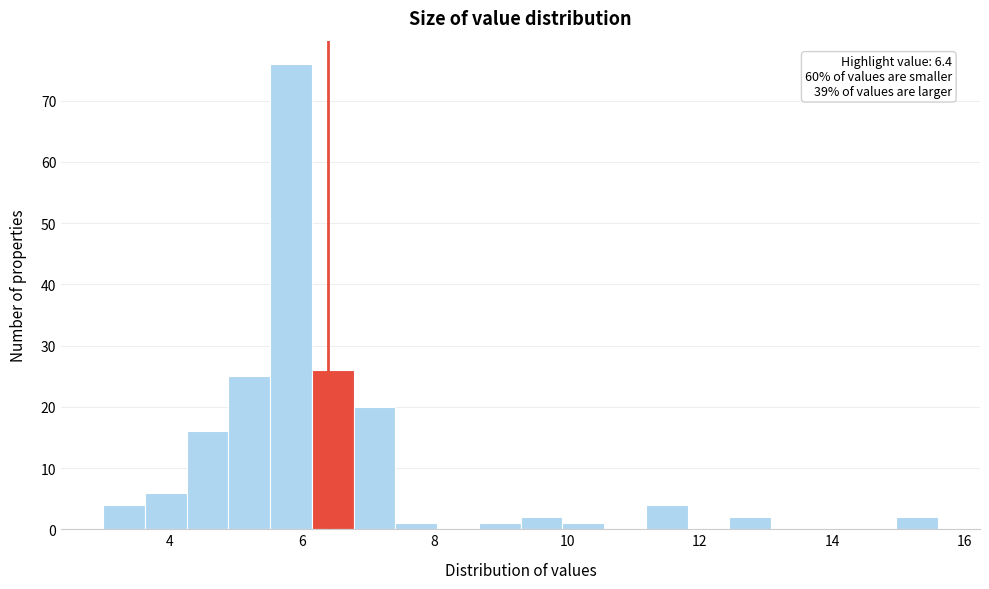

Around what value on the x-axis is the tallest bar? Give the approximate position of its centre, as read against the axis.

5.8